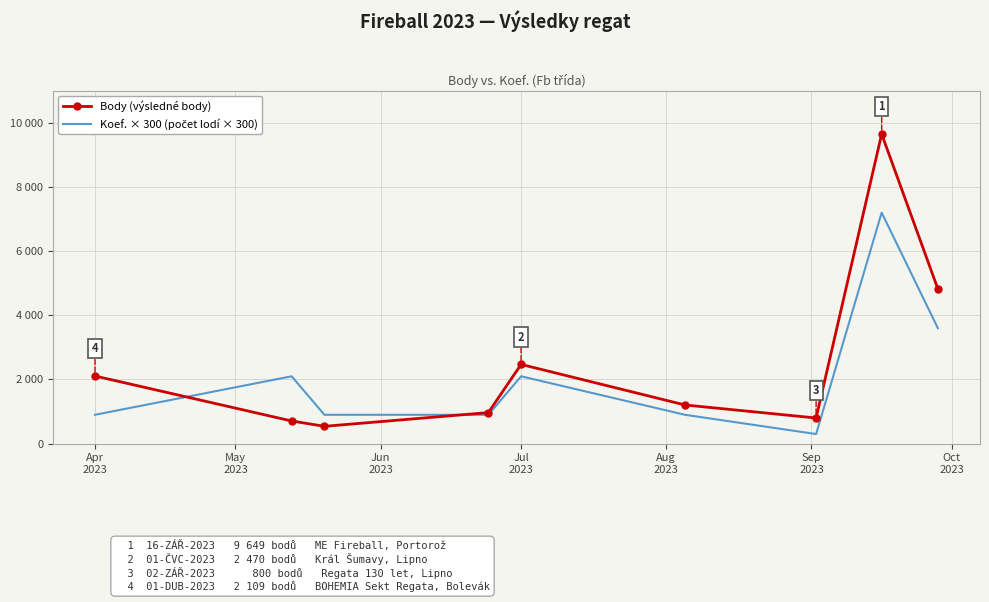

Rank the series by their maximum value, from lowest to highest.

Koef. × 300 (počet lodí × 300), Body (výsledné body)